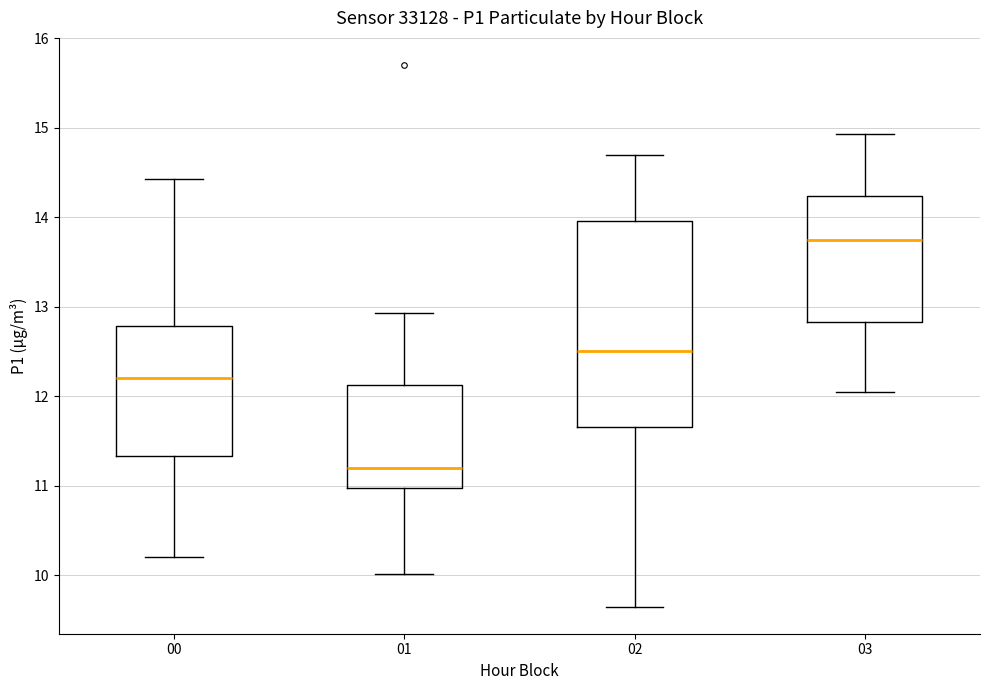

Which box has the lowest median line?

01